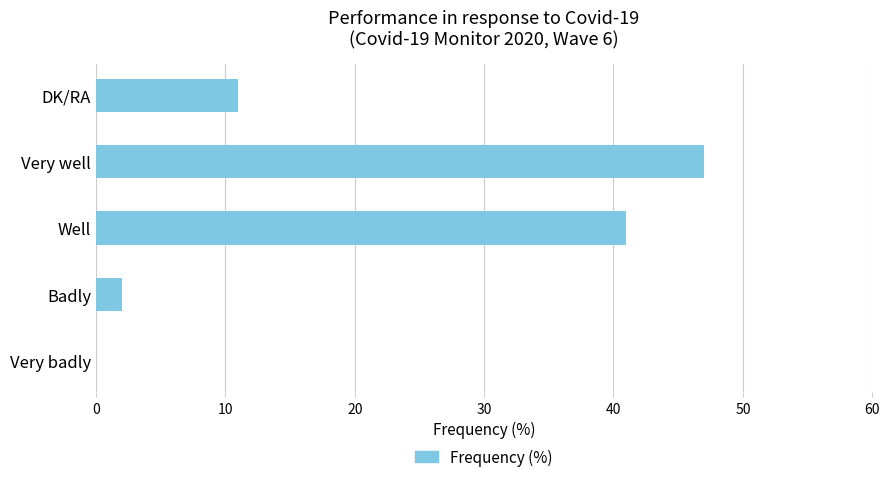

Are the bars horizontal?

Yes